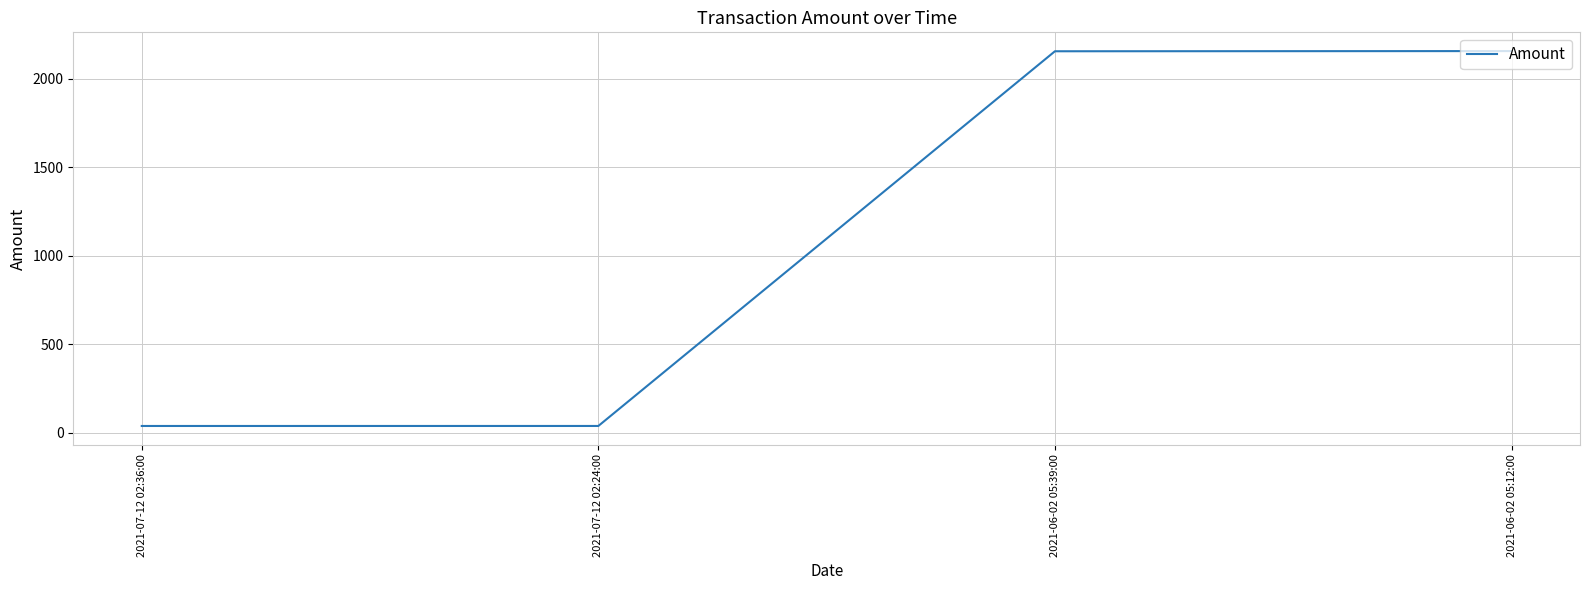

Is it true that the value at 2021-06-02 05:39:00 is 2154.6?

True